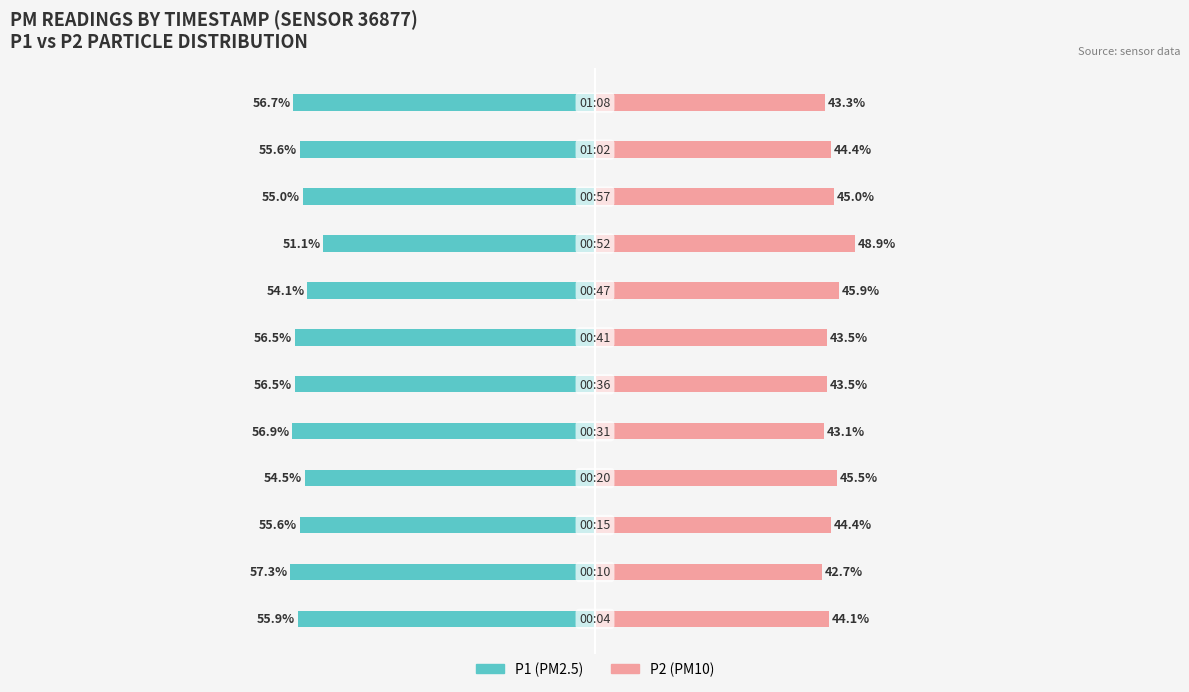

How many data points in P2 (PM10) are above 44?

7